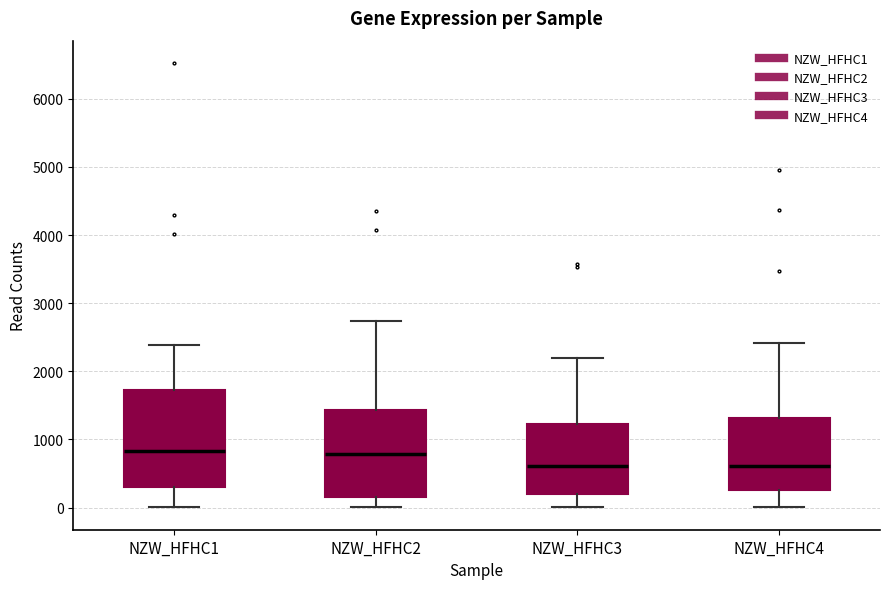

Reading left to right, read every box against the y-axis: the position of its median line, the range the box covers, and the ends of its whiskers. The values are not printed on the chart, so give them approximately, as read against the axis.

NZW_HFHC1: median 800, box 300 to 1700, whiskers 0 to 2400
NZW_HFHC2: median 800, box 200 to 1400, whiskers 0 to 2700
NZW_HFHC3: median 600, box 200 to 1200, whiskers 0 to 2200
NZW_HFHC4: median 600, box 300 to 1300, whiskers 0 to 2400